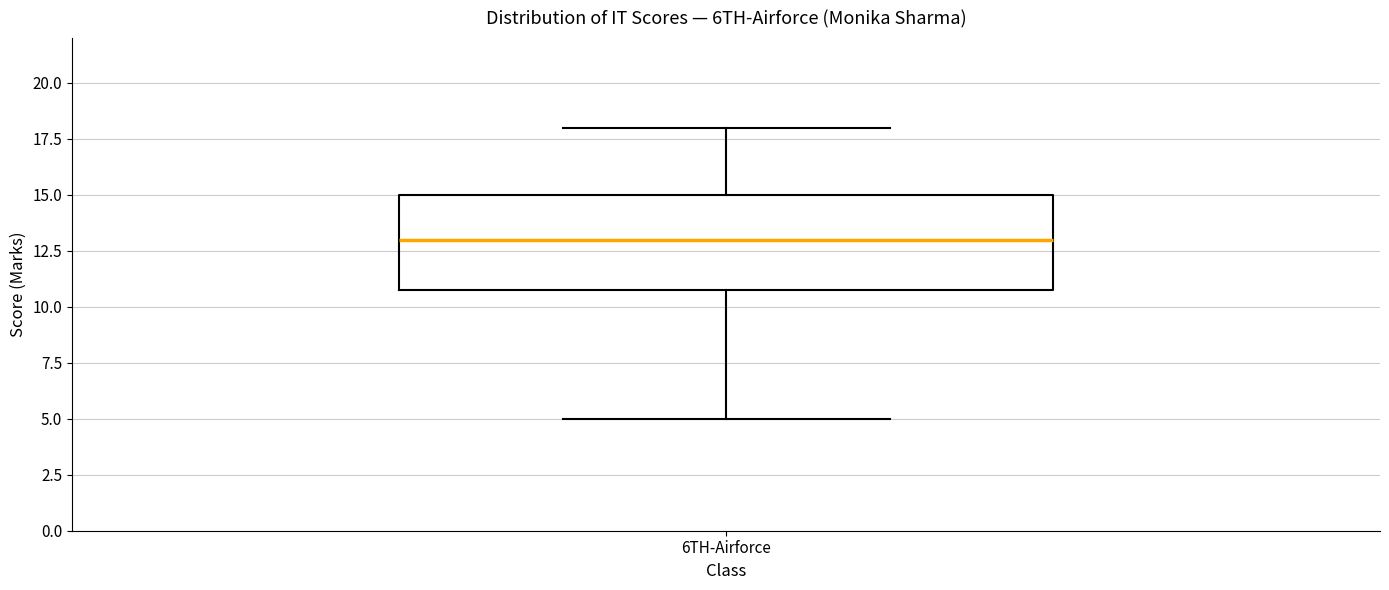

Read this box plot against the y-axis: the position of the median line, the range covered by the box, and the ends of both whiskers. The values are not printed on the chart, so give them approximately, as read against the axis.

median 13, box 11 to 15, whiskers 5 to 18